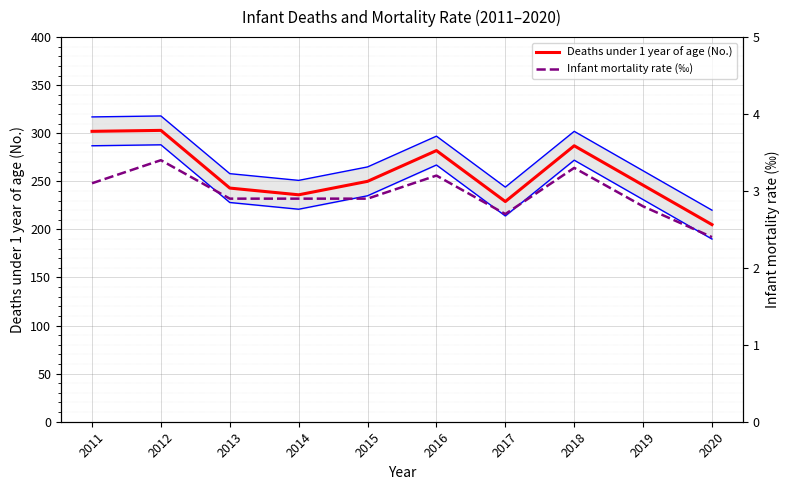

Count the number of categories in the chart.

10